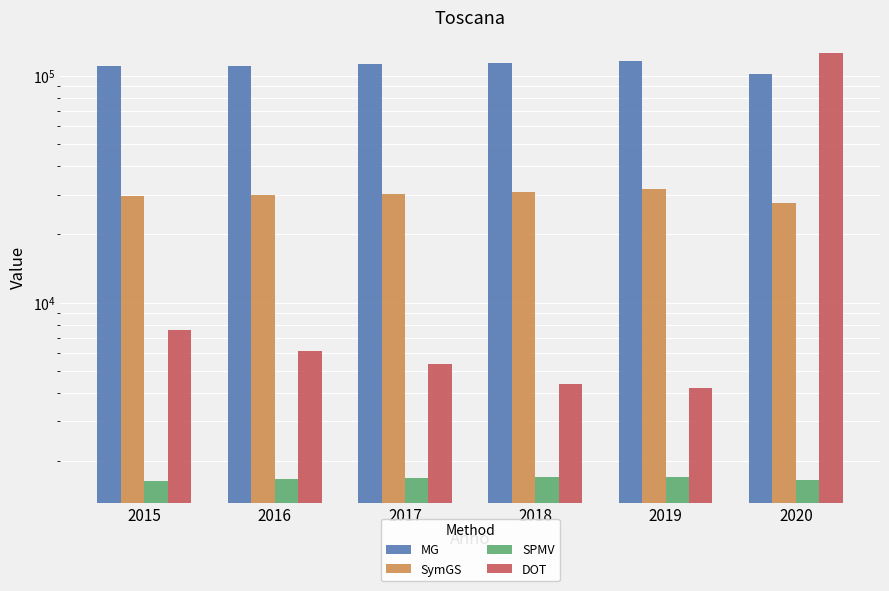

What is the value of the DOT bar at the 1st from the left?

7600.8